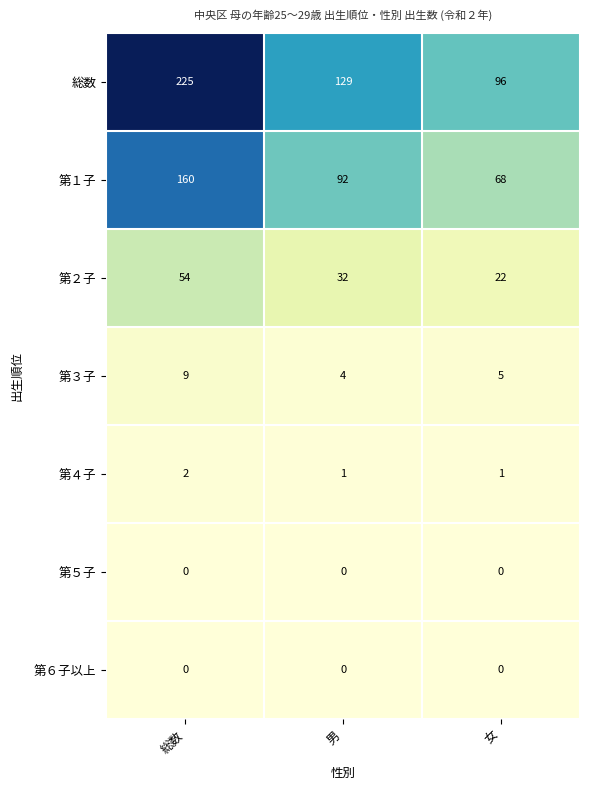

Reading left to right, list all the values displayed in this chart.

総数: 総数=225	男=129	女=96
第１子: 総数=160	男=92	女=68
第２子: 総数=54	男=32	女=22
第３子: 総数=9	男=4	女=5
第４子: 総数=2	男=1	女=1
第５子: 総数=0	男=0	女=0
第６子以上: 総数=0	男=0	女=0